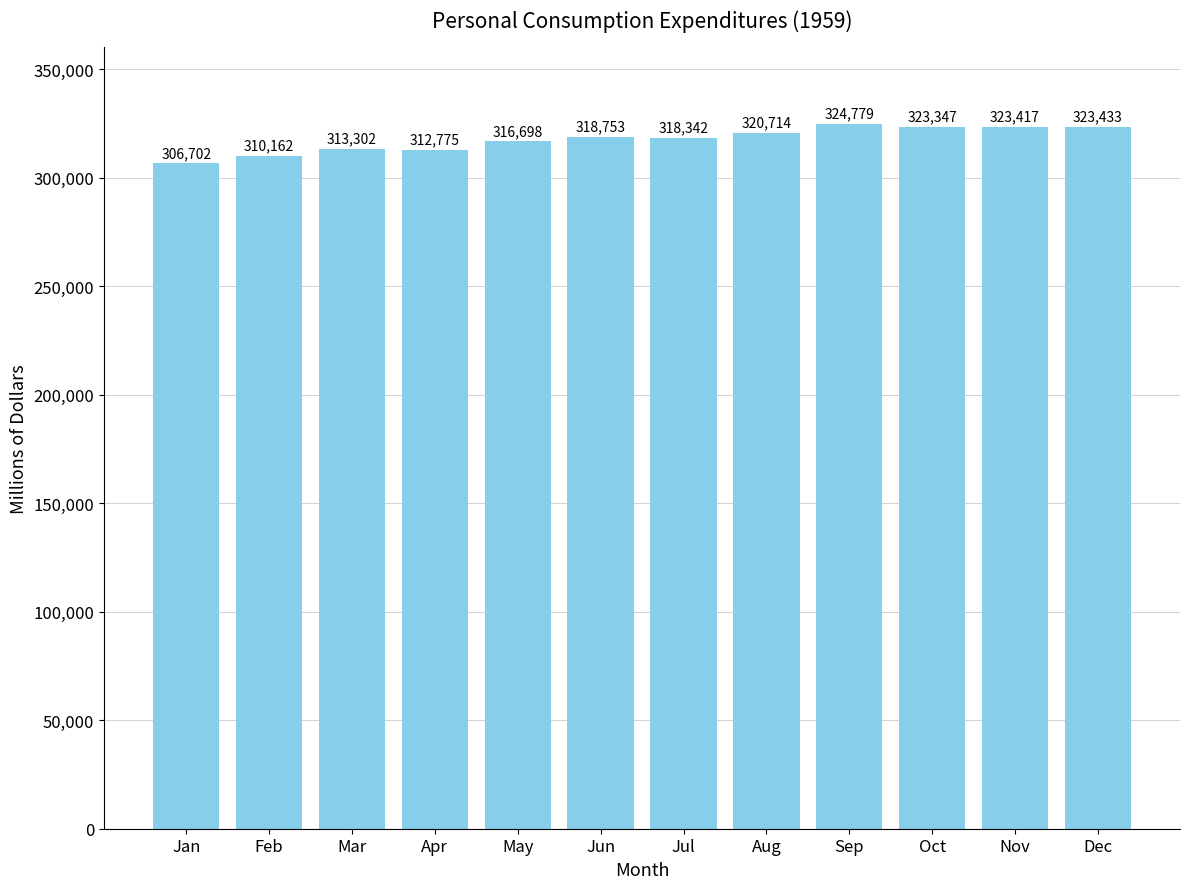

Approximately how many times larger is the value at Jun compared to Jul?

1.0